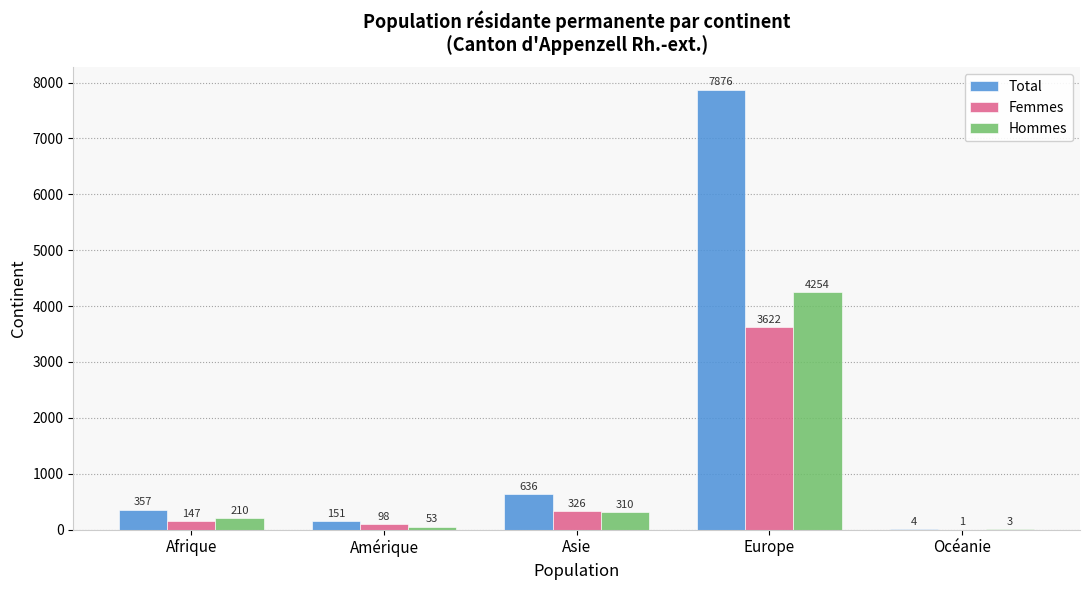

Reading right to left, what are all the values shown in this chart?

Total: 4	7876	636	151	357
Femmes: 1	3622	326	98	147
Hommes: 3	4254	310	53	210